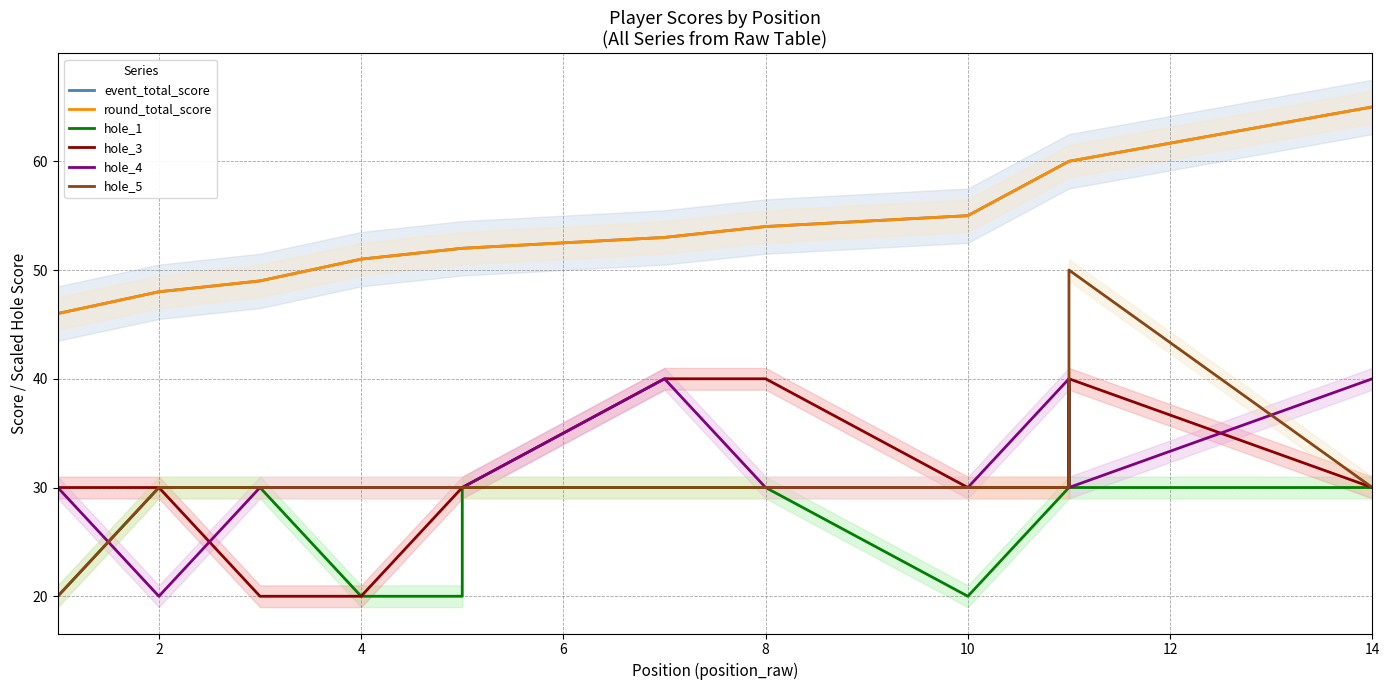

True or false: hole_5 has more than 2 interior local peaks.

False